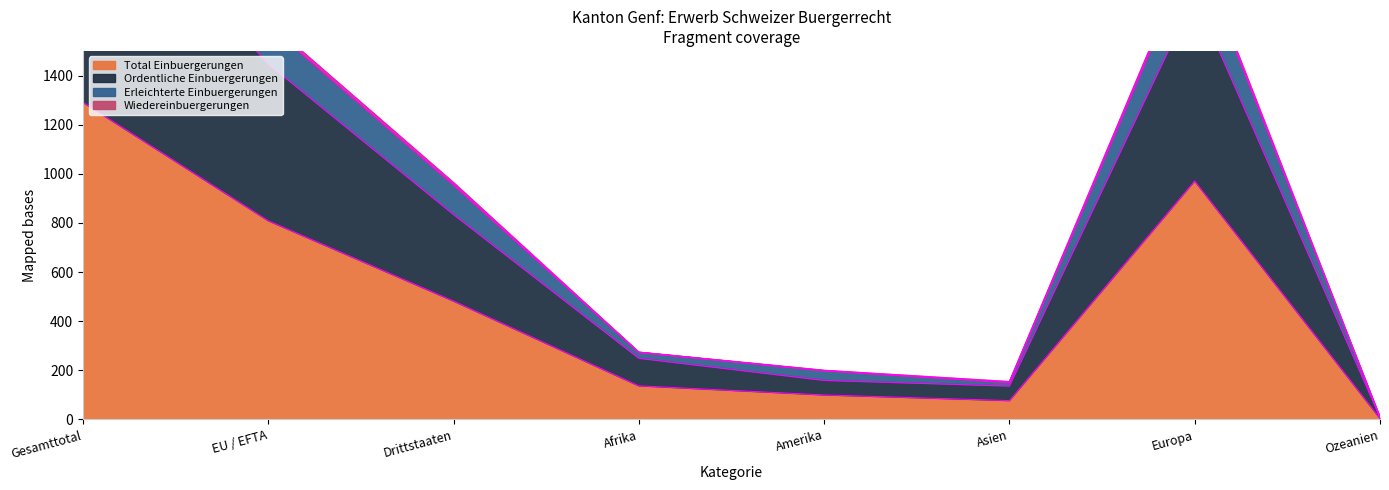

The Total Einbuergerungen series shows 220 at Drittstaaten. True or false?

False